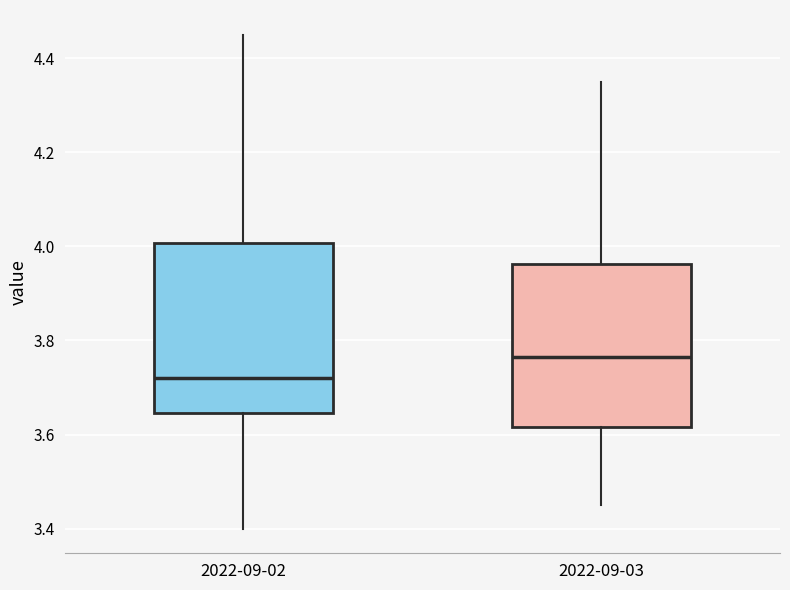

Where is the lower edge of the box for 2022-09-02 on the y-axis? The values are not printed on the chart, so give them approximately, as read against the axis.

3.64